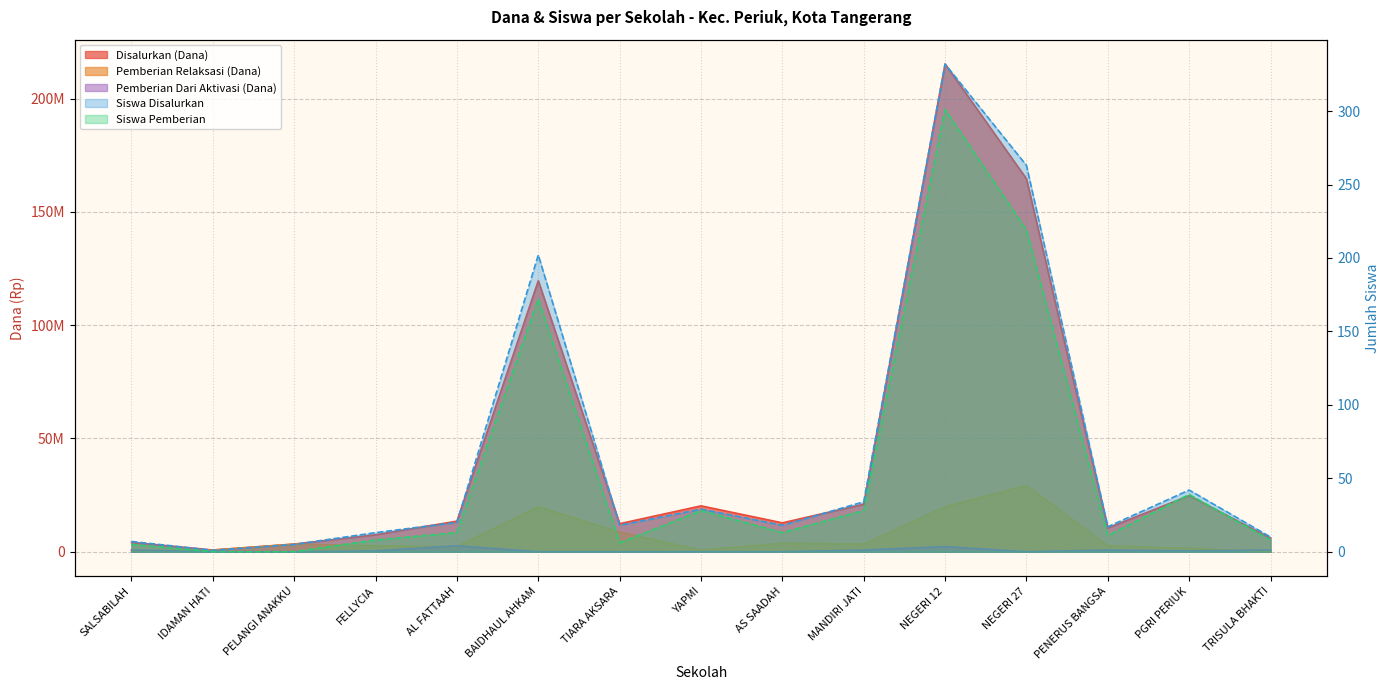

How many series are shown in this chart?

5